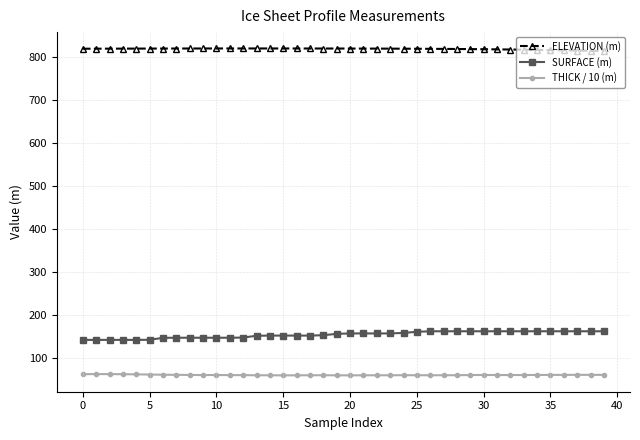

What is the maximum value for ELEVATION (m)?

819.0